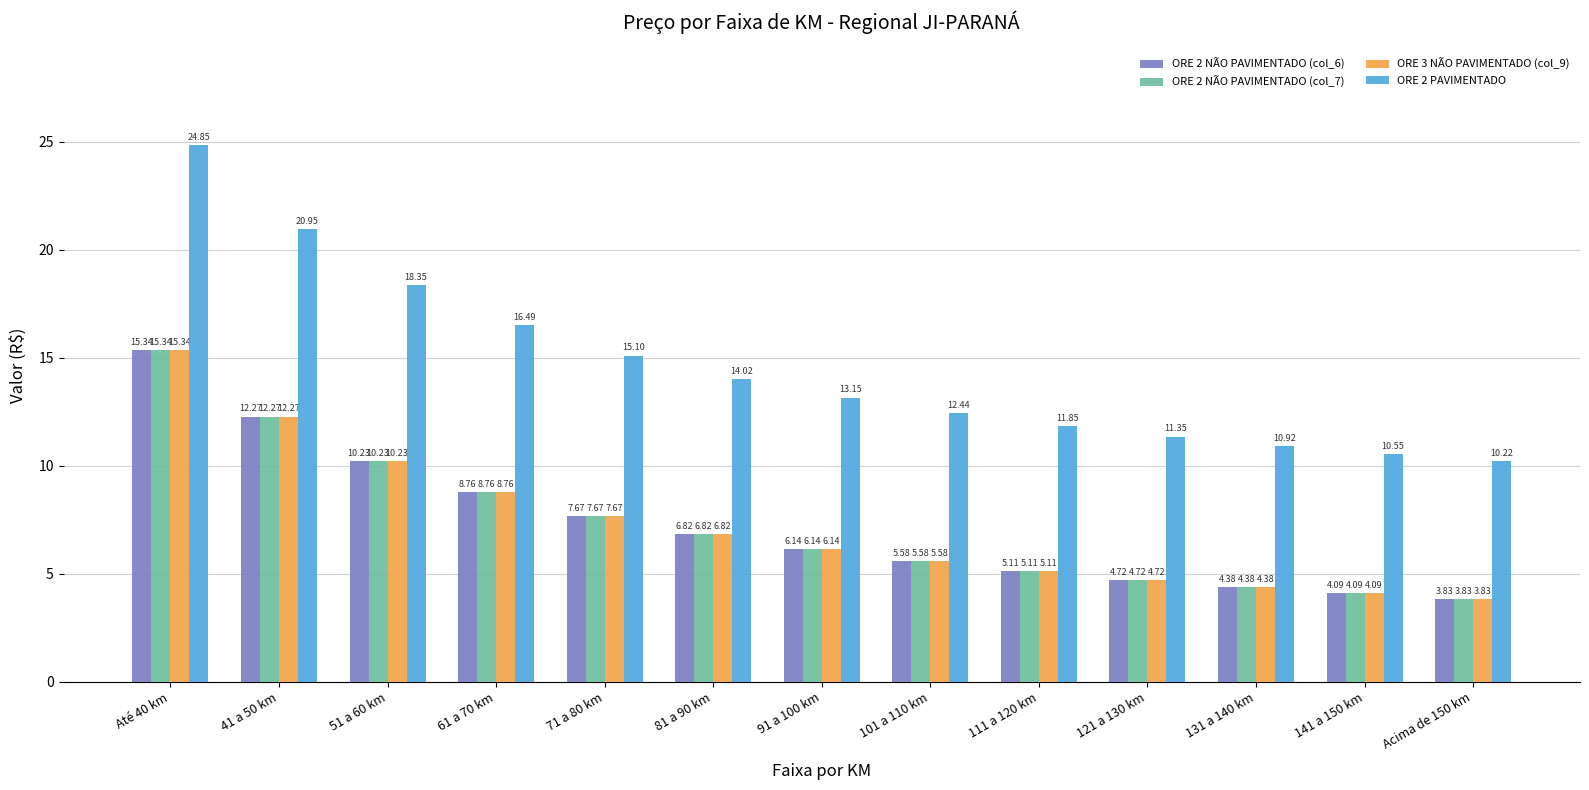

List the labels in order of ORE 2 PAVIMENTADO value, smallest first.

Acima de 150 km, 141 a 150 km, 131 a 140 km, 121 a 130 km, 111 a 120 km, 101 a 110 km, 91 a 100 km, 81 a 90 km, 71 a 80 km, 61 a 70 km, 51 a 60 km, 41 a 50 km, Até 40 km